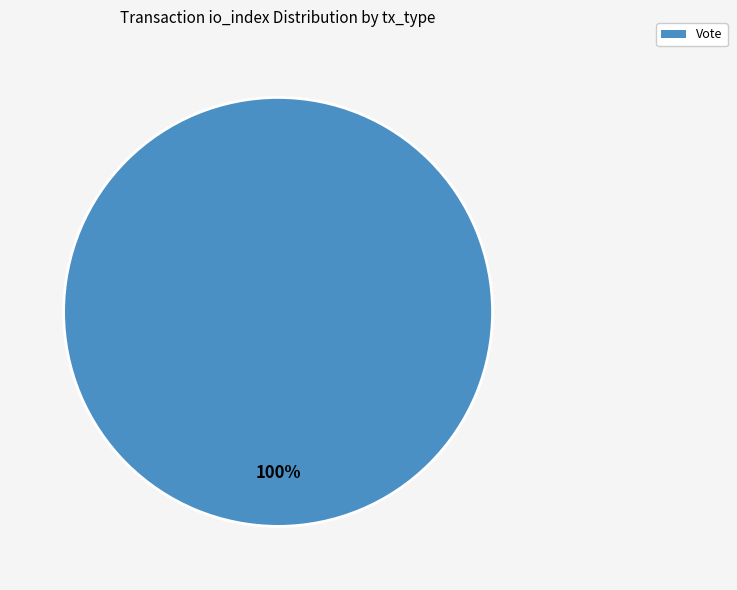

Does any single category account for the majority?

Yes